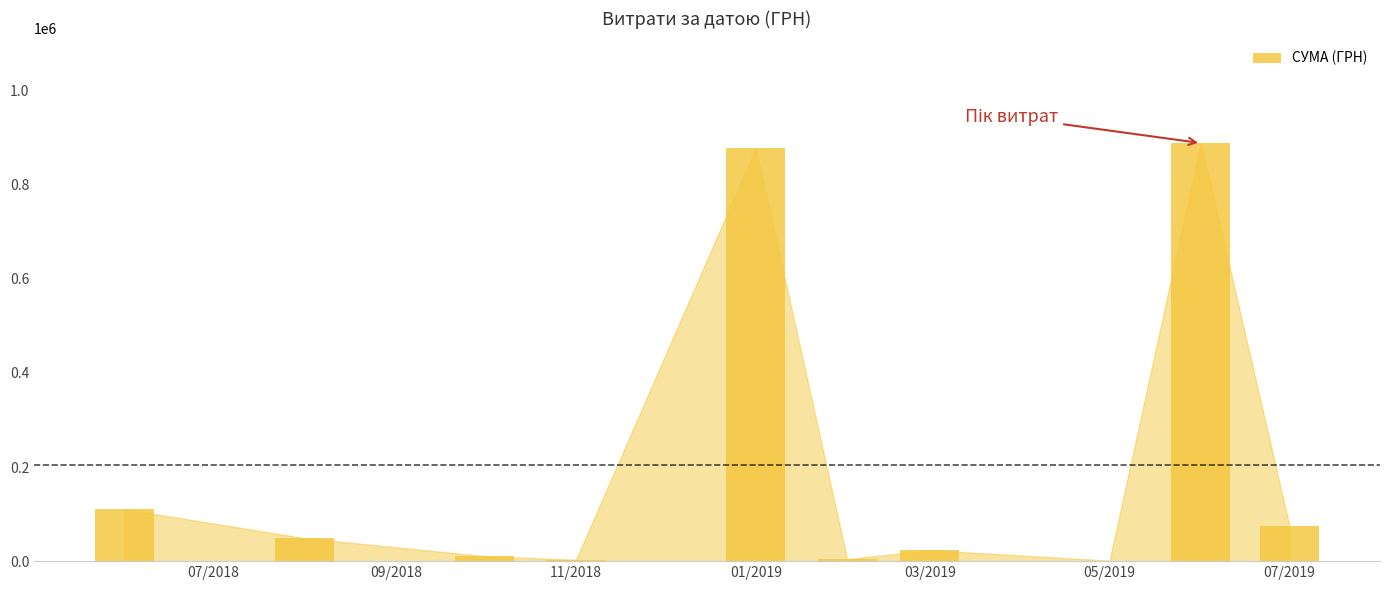

What is the greatest value displayed?

888317.1